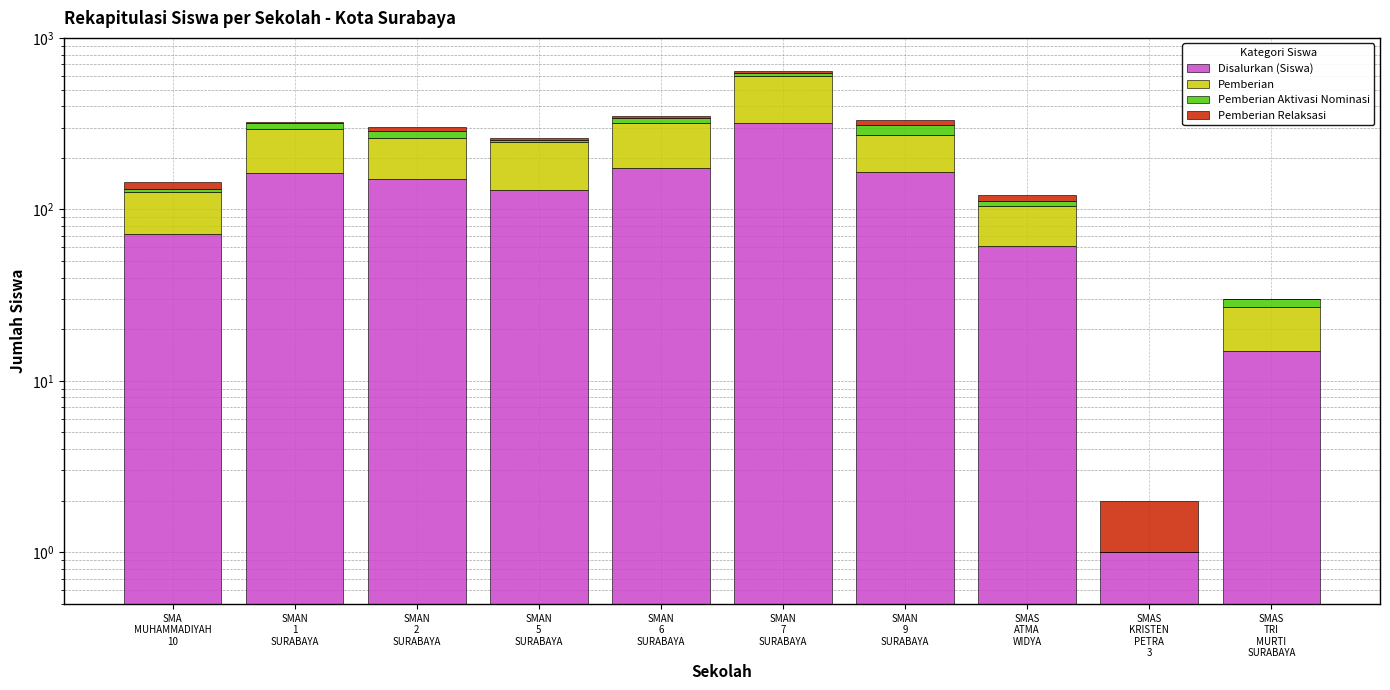

Which label corresponds to the smallest value in the chart?

SMAS
KRISTEN
PETRA
3